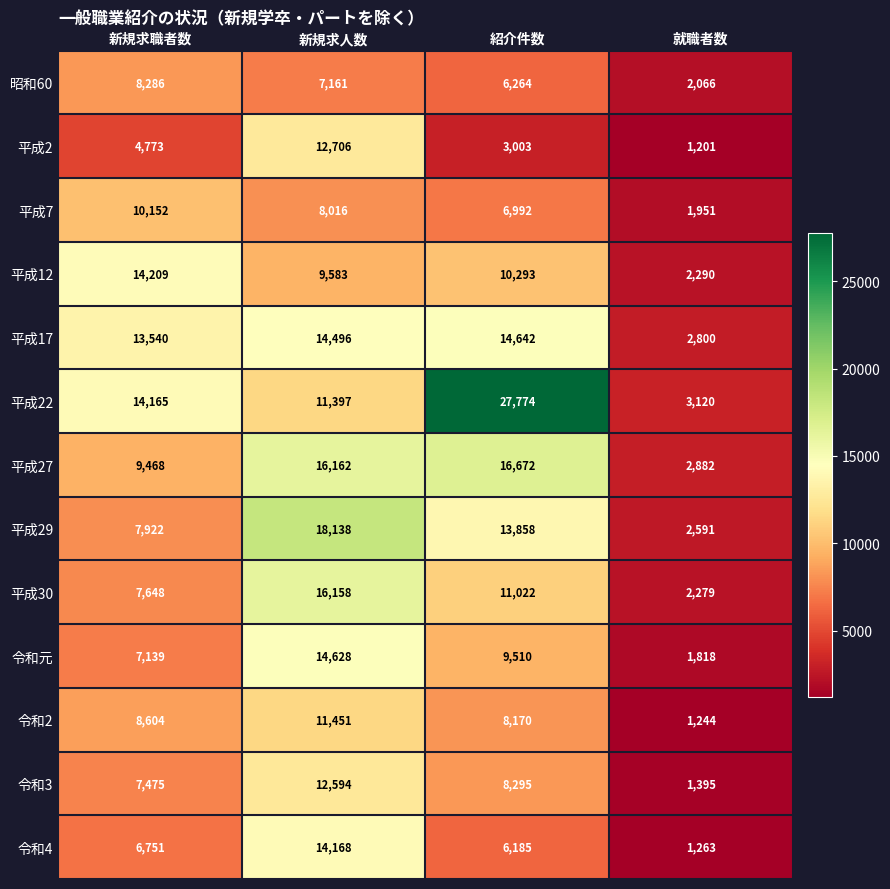

What is the greatest value displayed?

27774